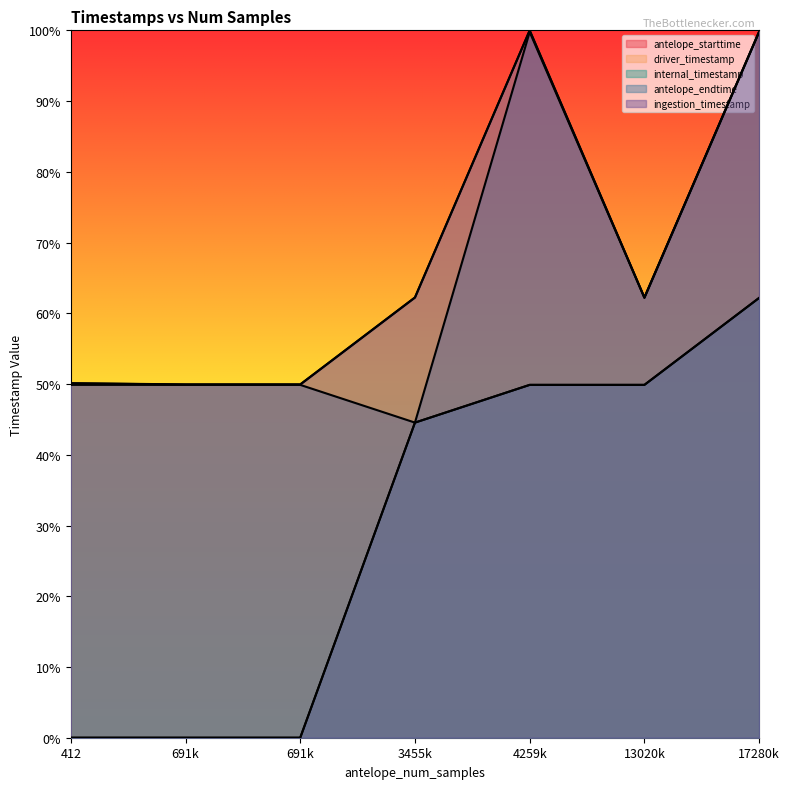

At which category does the chart reach its minimum across all series?

412